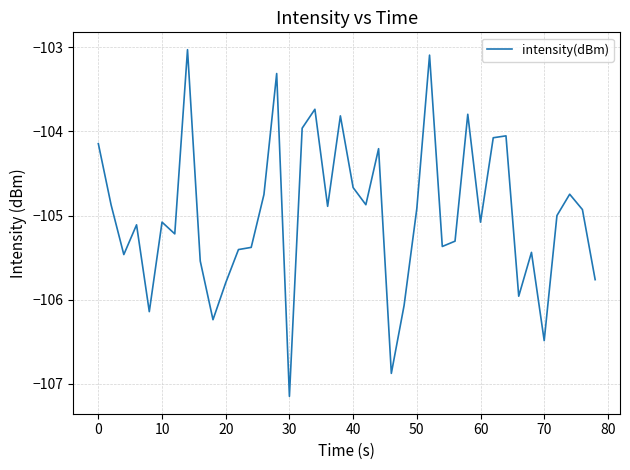

What is the greatest value displayed?

-103.0